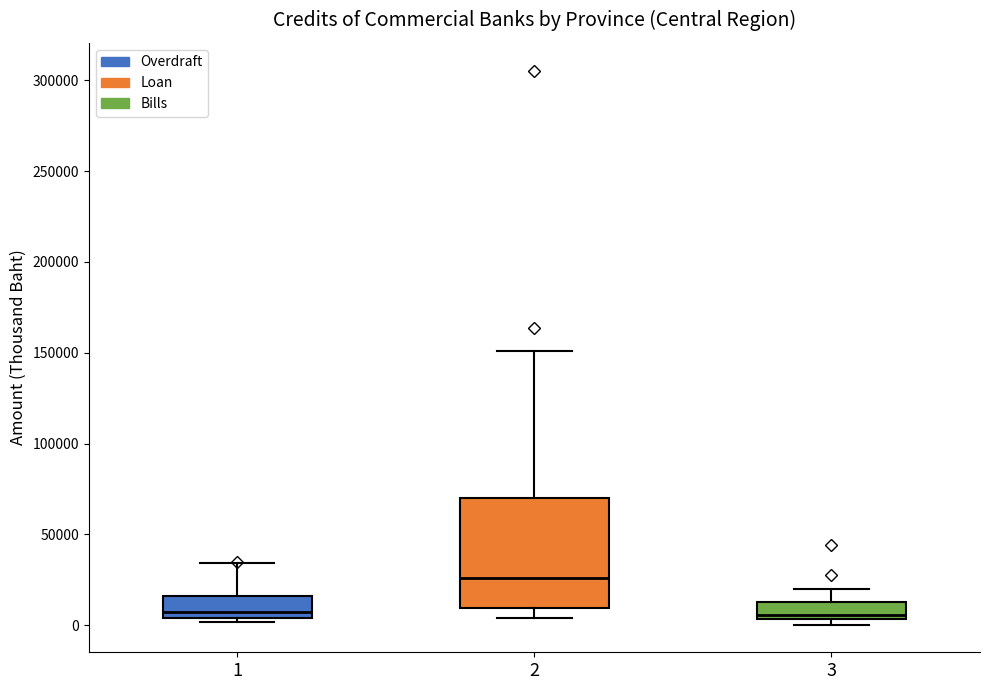

Comparing the boxes themselves (not the whiskers), which one is the tallest?

2